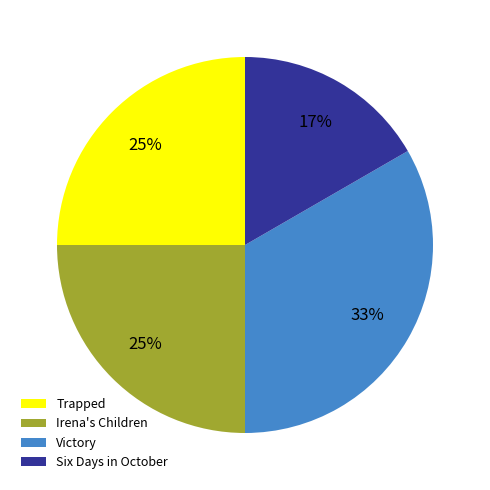

To the nearest percent, what percentage of the pie is Six Days in October?

17%